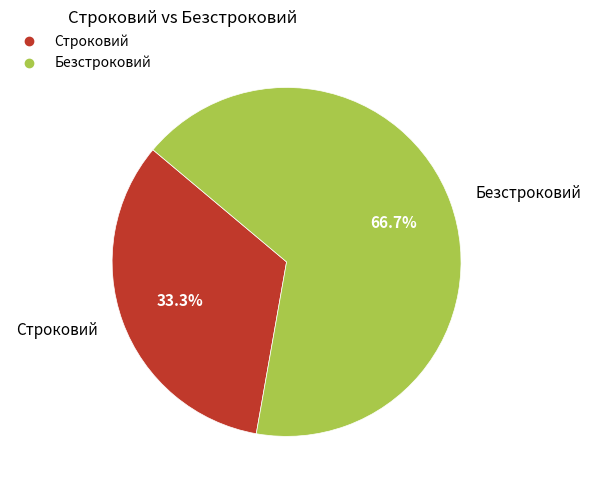

What is the largest slice in the pie chart?

Безстроковий